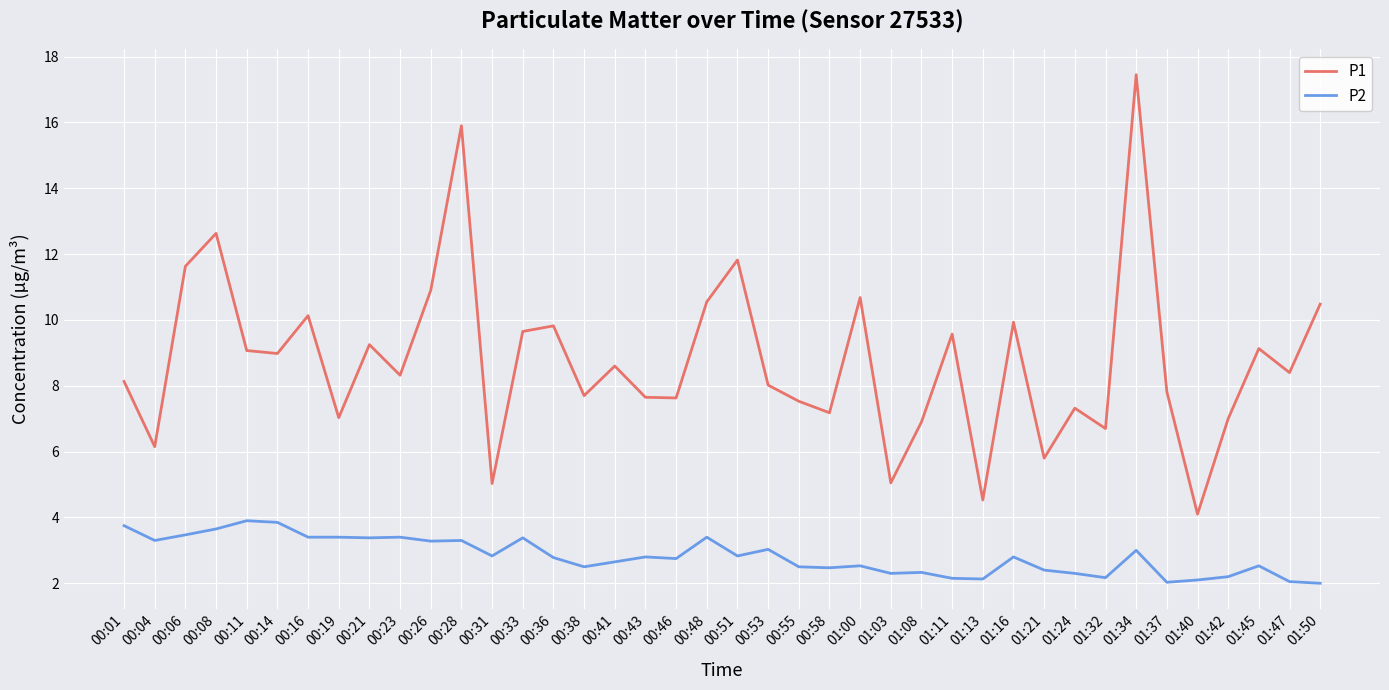

At how many categories does at least one series exceed 10?

10